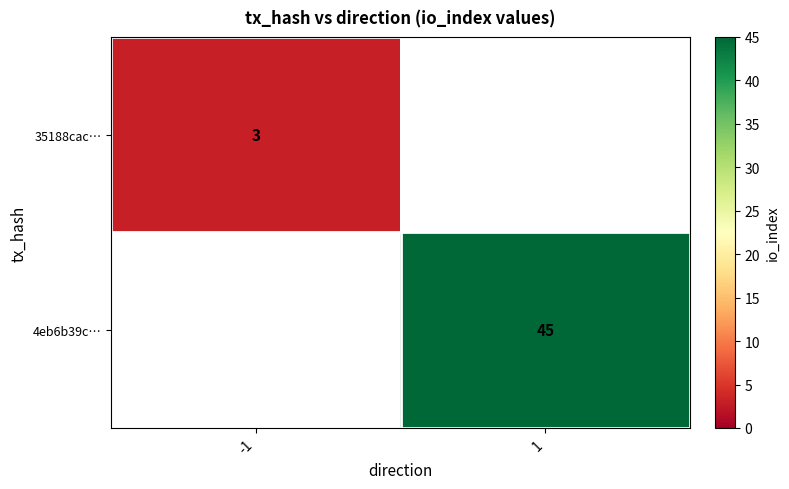

True or false: 35188cac… has a value of 4 at -1.

False